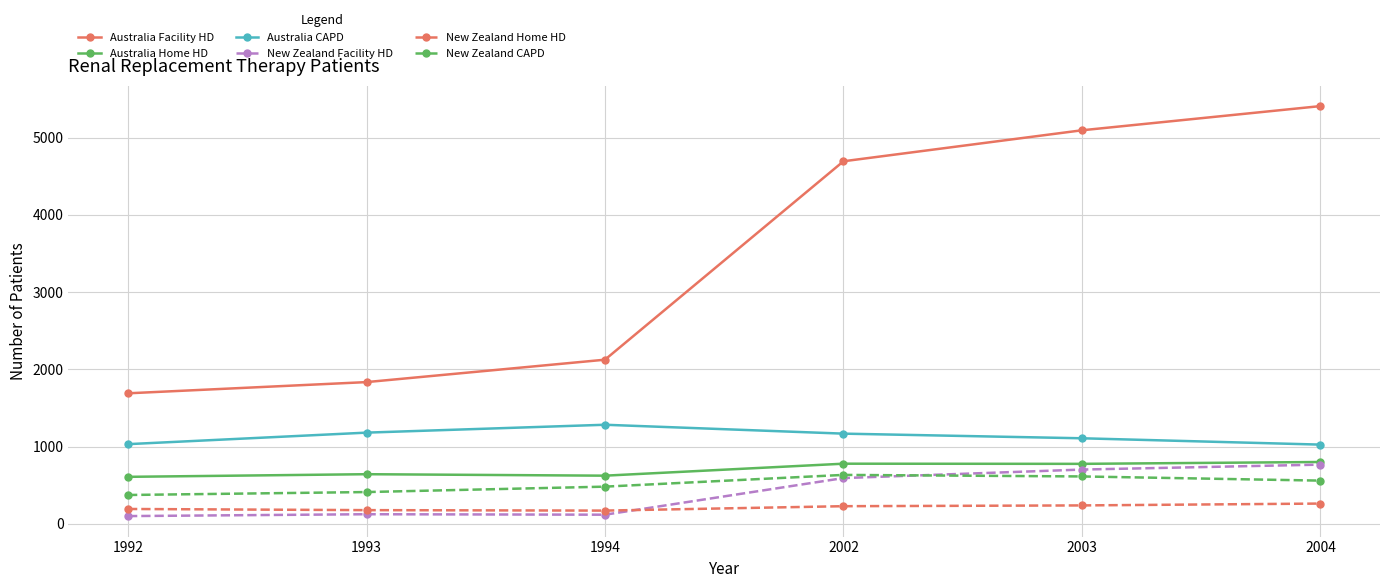

What is the difference between the second highest and second lowest values in the Australia Home HD series?

155